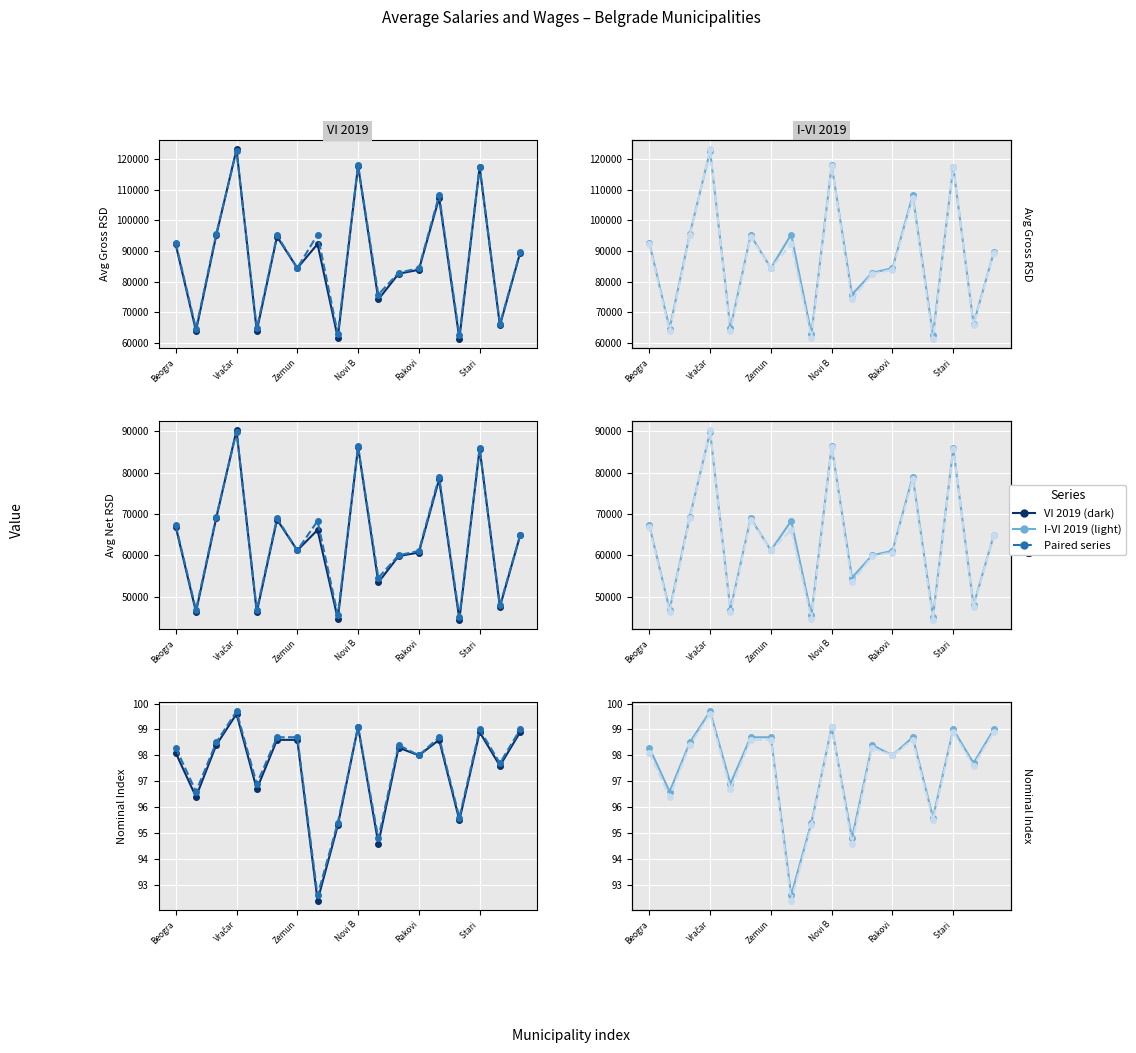

What is the value of the I-VI 2019 point at the 9th from the left?

95.4